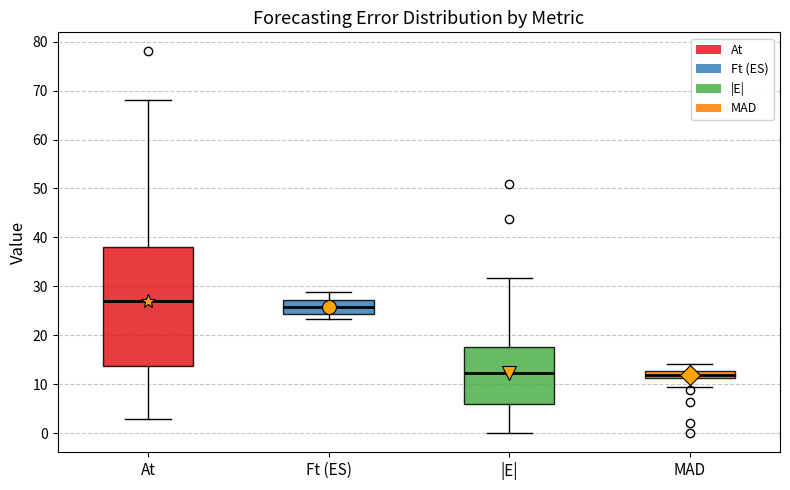

Comparing the boxes themselves (not the whiskers), which one is the tallest?

At